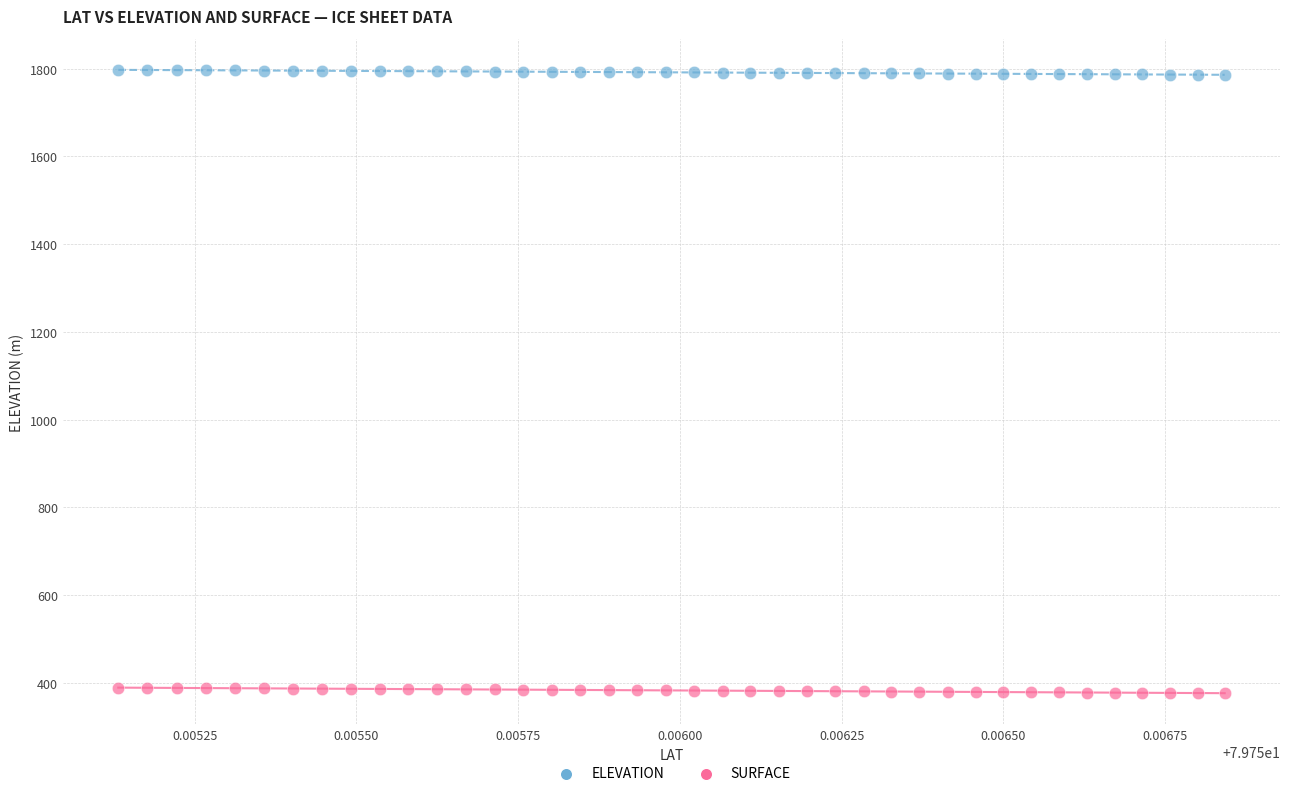

Which series contains the lowest Y value?

SURFACE